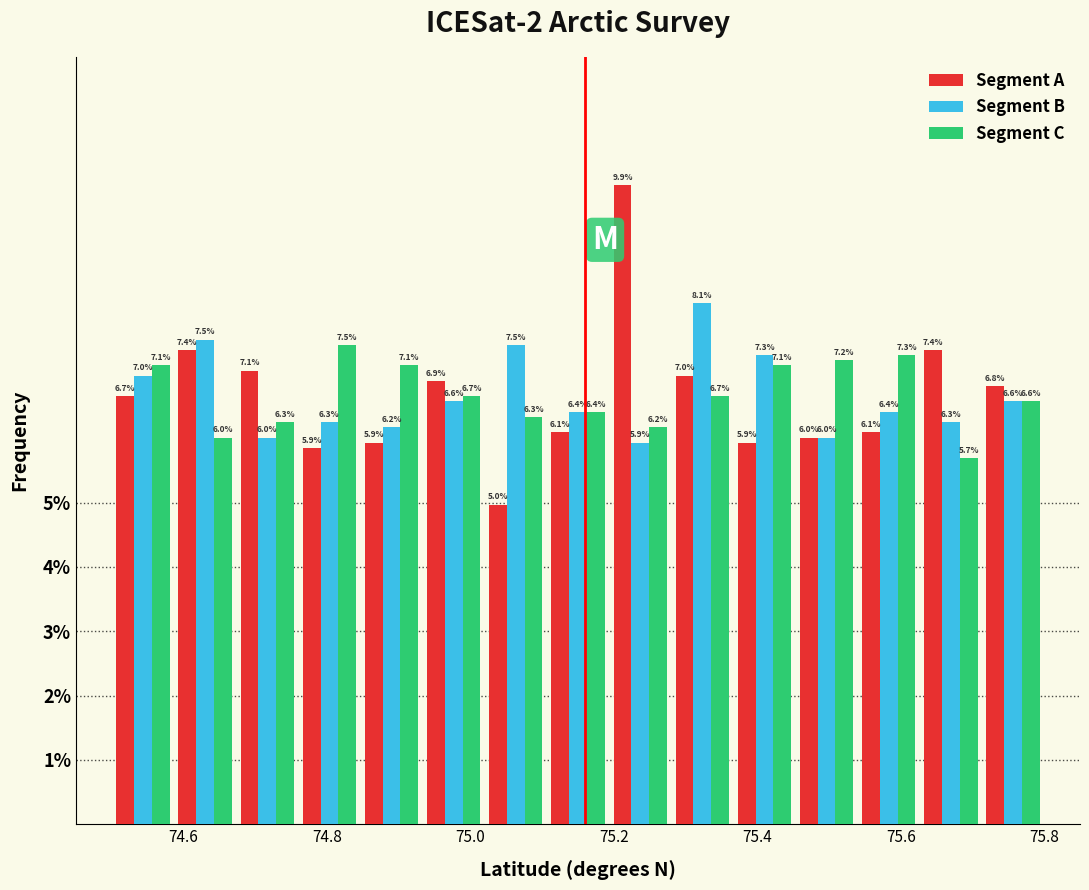

In the Segment C series, which range on the x-axis has the tallest bar?

74.76 to 74.84